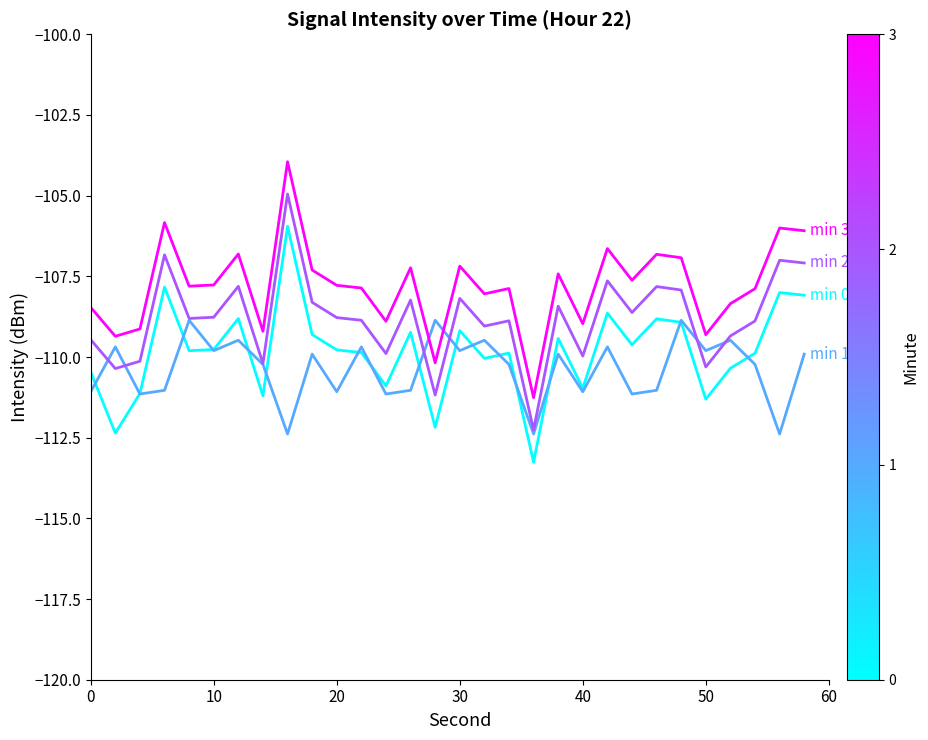

What is the smallest value displayed?

-113.3